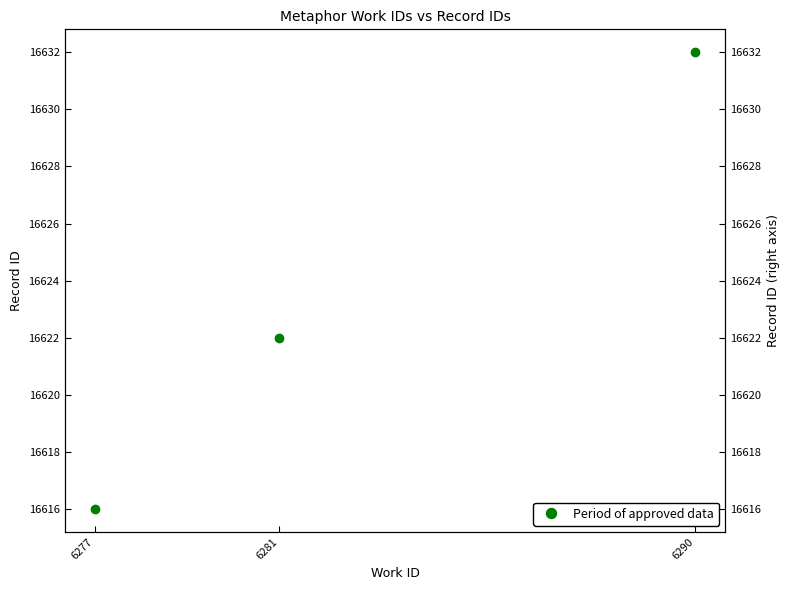

True or false: the data shows 25435 at 6281.

False